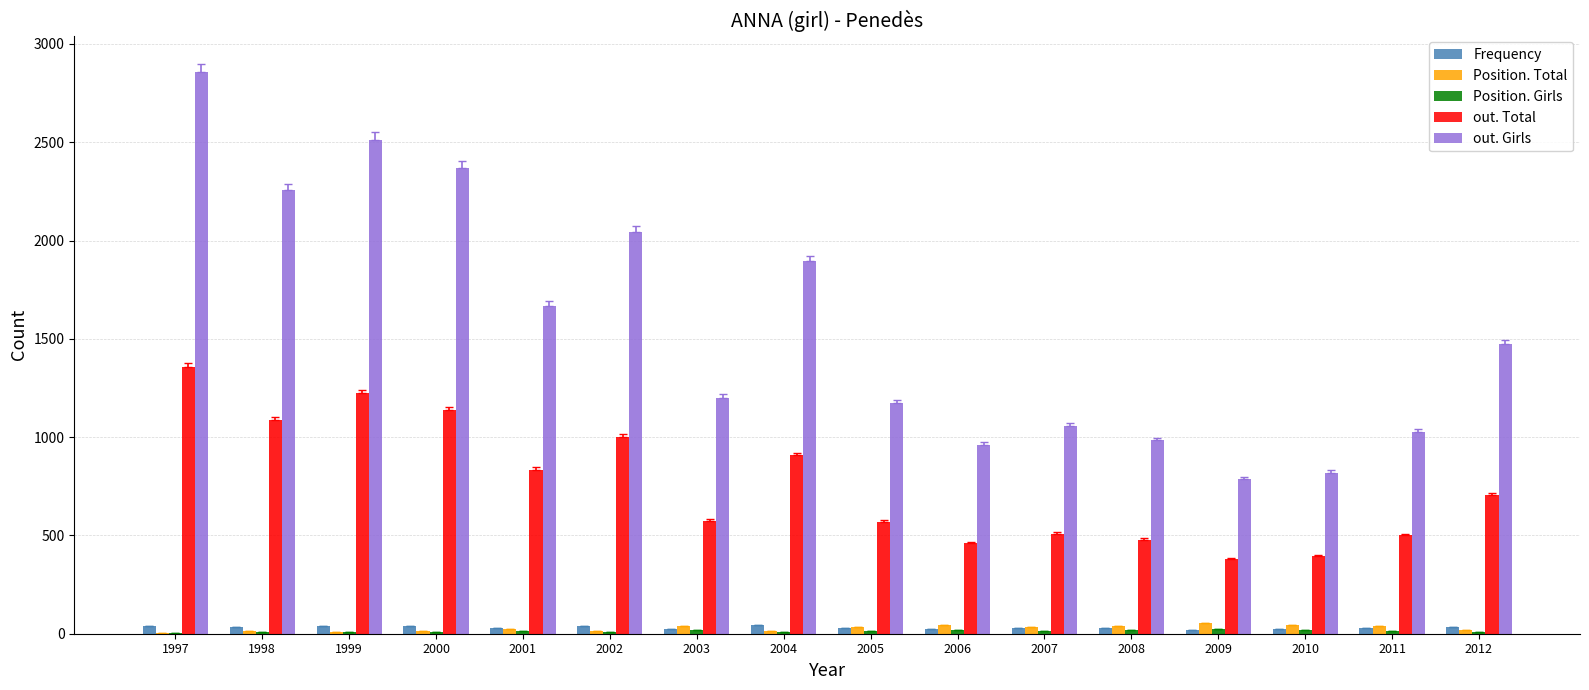

What are all the series names shown in the legend?

Frequency, Position. Total, Position. Girls, out. Total, out. Girls